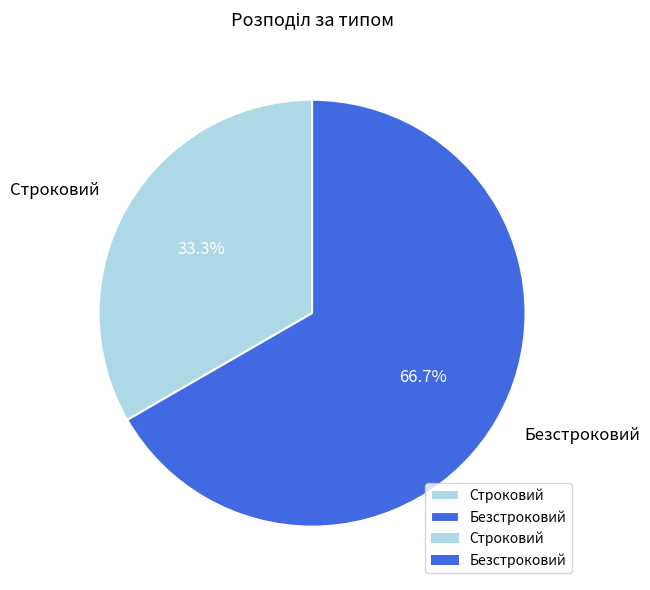

Combined, what portion of the pie is Безстроковий and Строковий?

100.0%